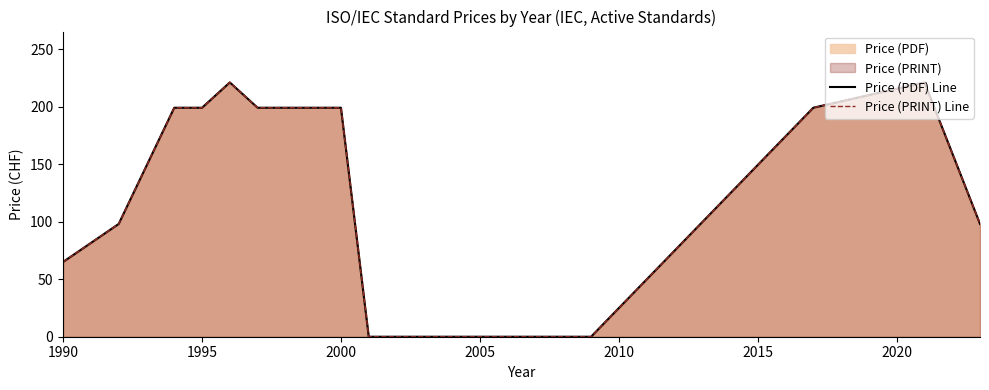

True or false: Price (PRINT) Line and Price (PDF) Line cross at least once.

False